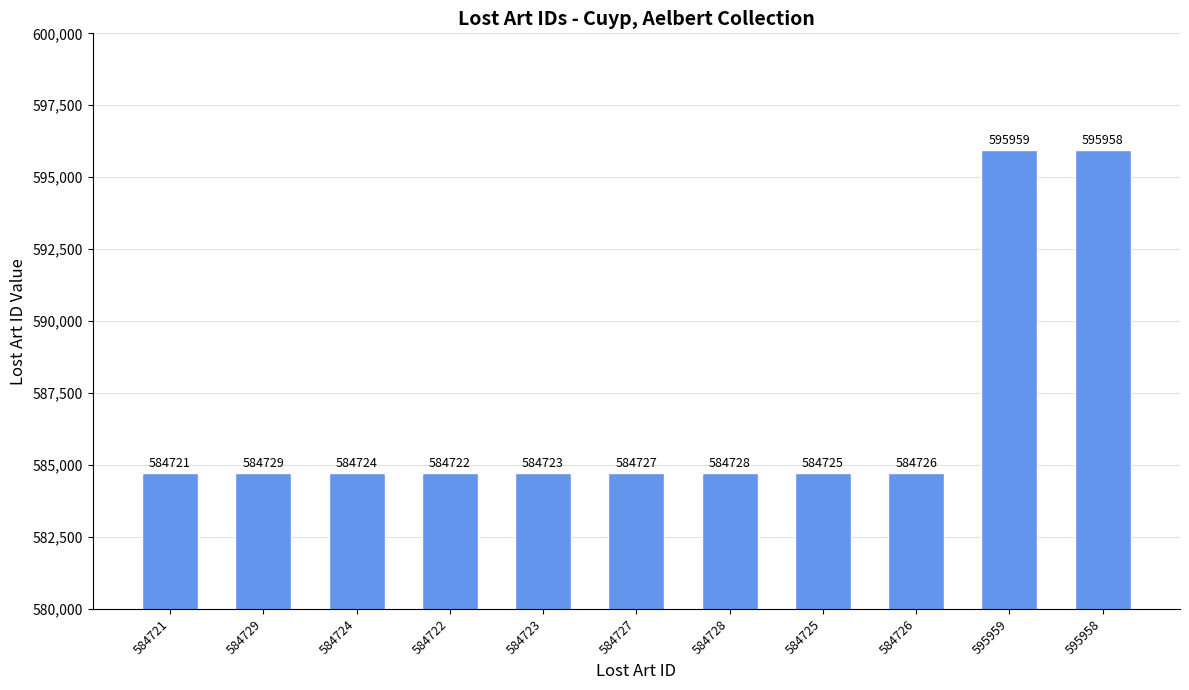

List the labels in order of value, largest first.

595959, 595958, 584729, 584728, 584727, 584726, 584725, 584724, 584723, 584722, 584721